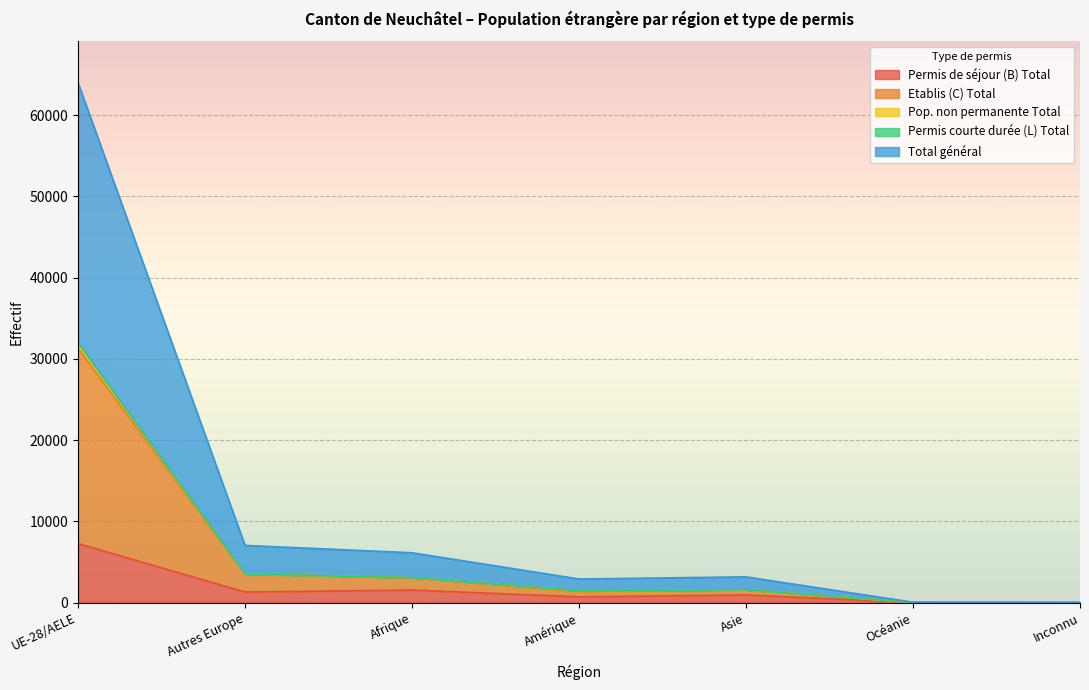

The Etablis (C) Total series shows 617 at Afrique. True or false?

False